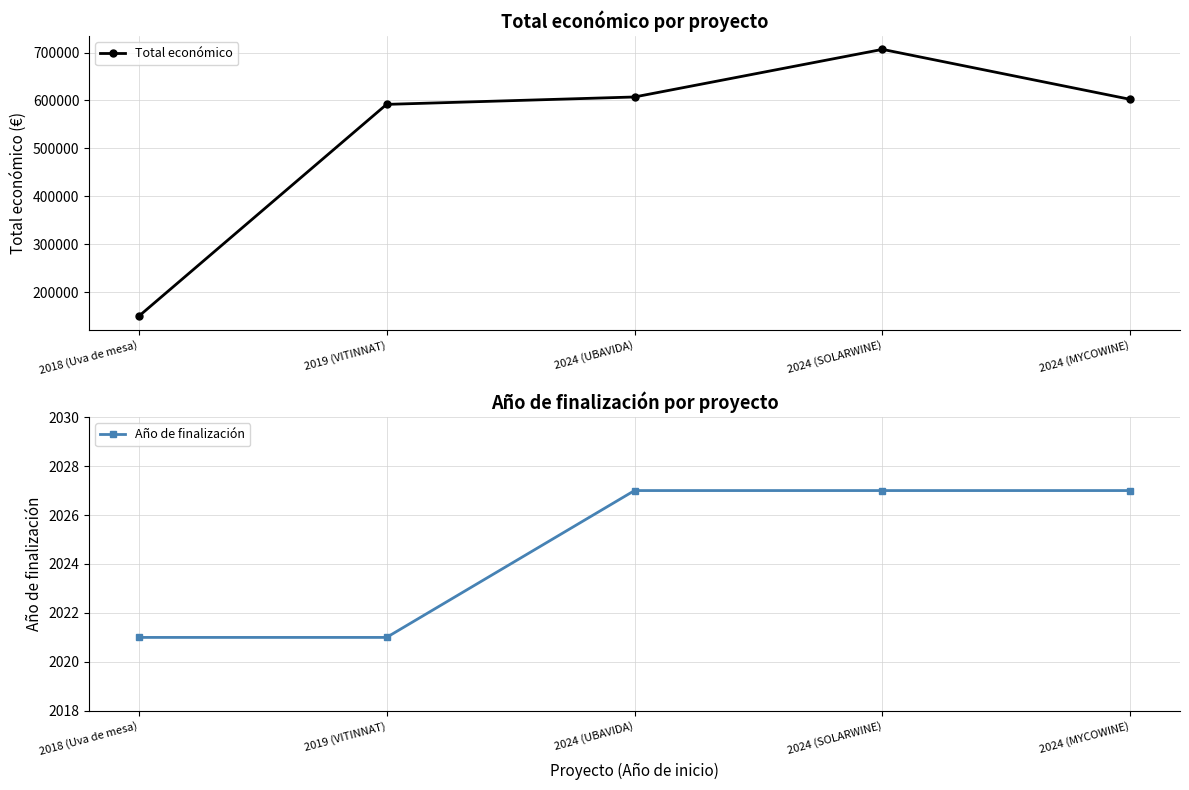

Between 2024 (UBAVIDA) and 2019 (VITINNAT), which is larger?

2024 (UBAVIDA)